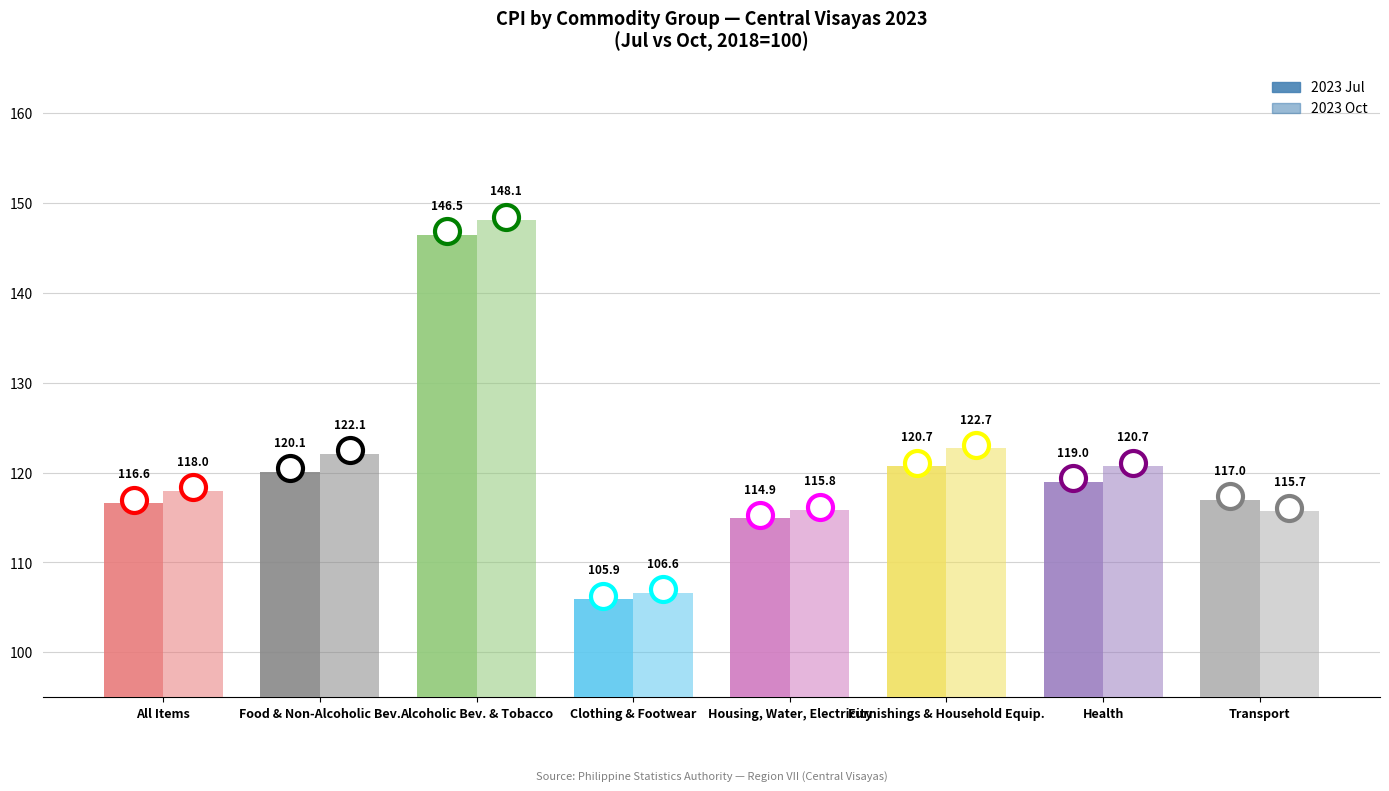

How many distinct data groups are displayed?

2